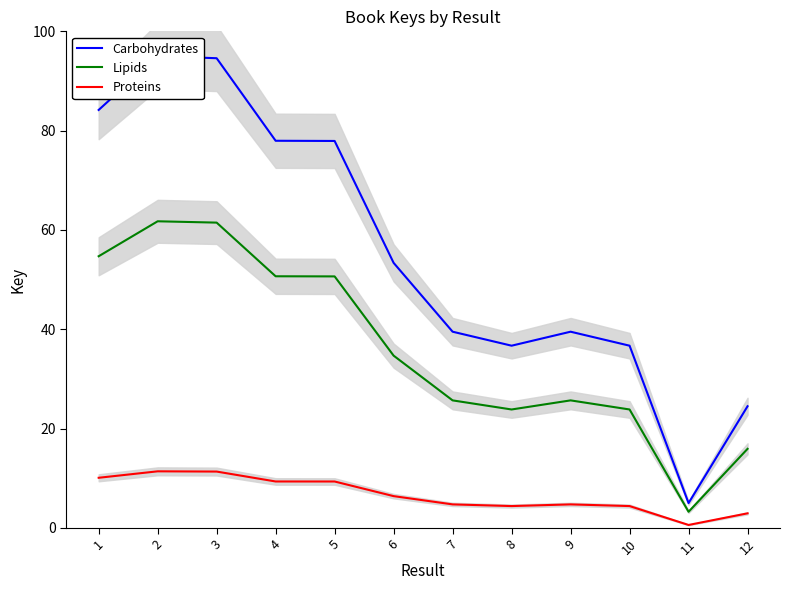

True or false: Proteins and Carbohydrates cross at least once.

False